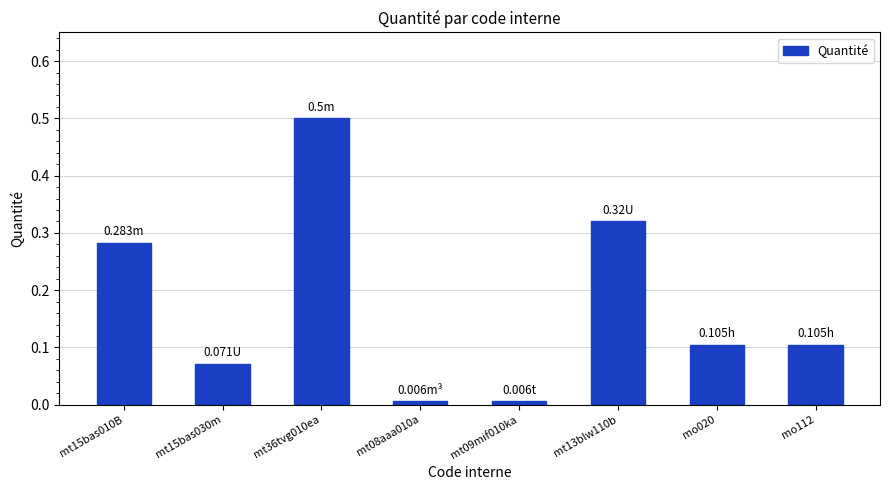

Which has a higher value, mt13blw110b or mo020?

mt13blw110b